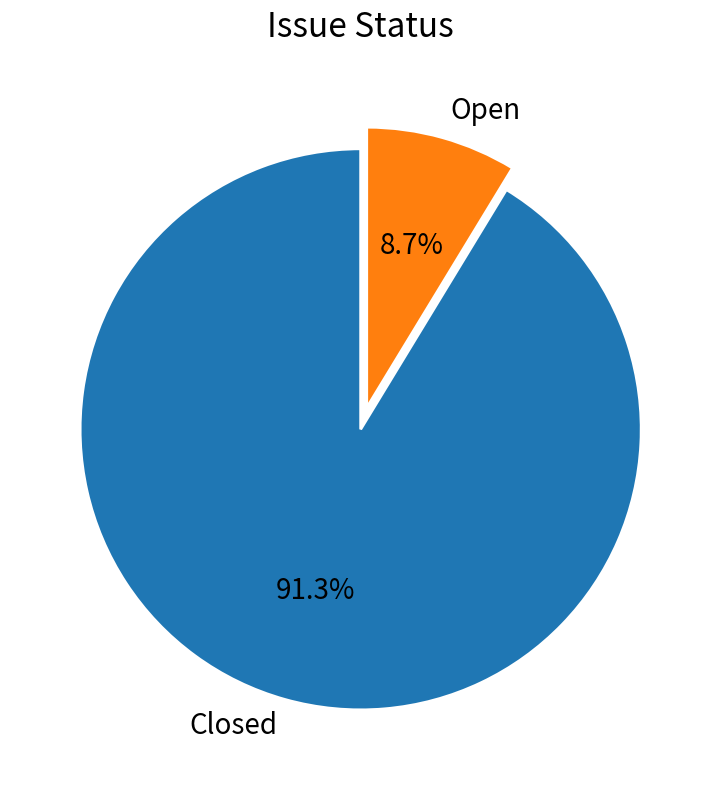

What percentage is the Open slice, to the nearest percent?

9%